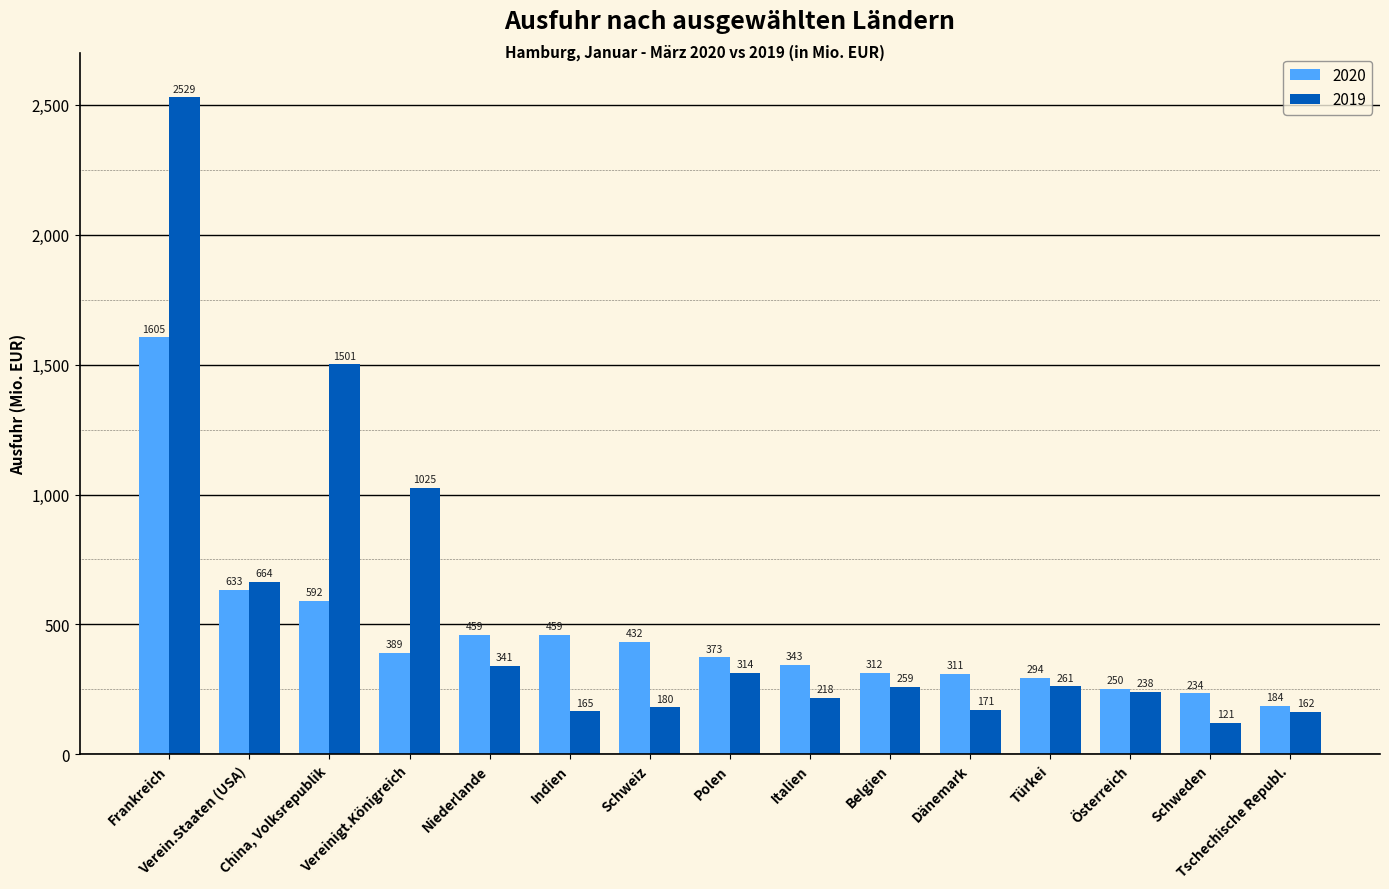

At which category is the sum across all series the highest?

Frankreich